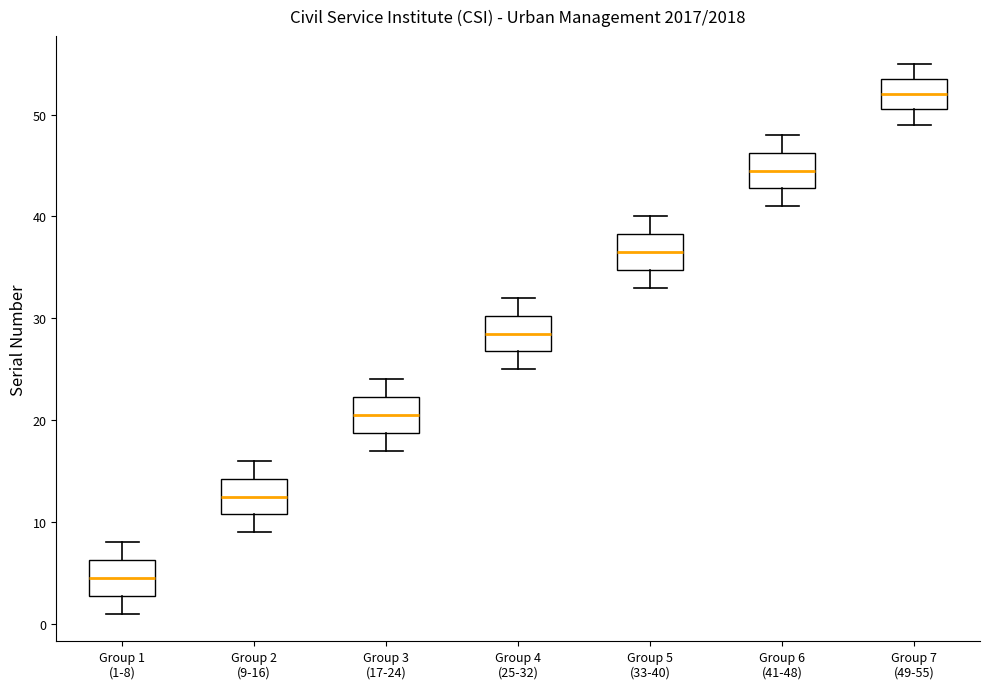

Where is the lower edge of the box for Group 7 (49-55) on the y-axis? The values are not printed on the chart, so give them approximately, as read against the axis.

51